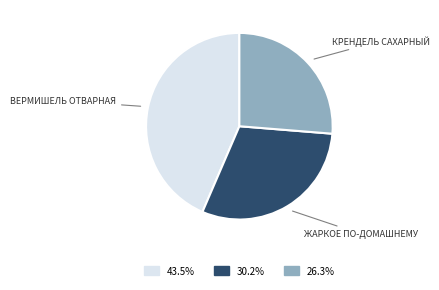

Does any single category account for the majority?

No